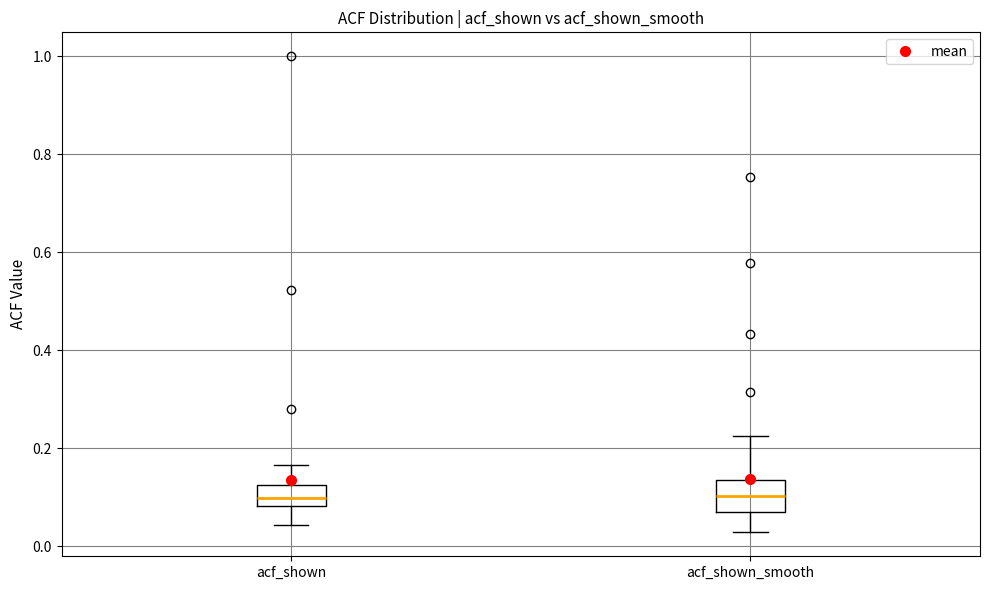

Reading left to right, read every box against the y-axis: the position of its median line, the range the box covers, and the ends of its whiskers. The values are not printed on the chart, so give them approximately, as read against the axis.

acf_shown: median 0.10, box 0.08 to 0.12, whiskers 0.04 to 0.16
acf_shown_smooth: median 0.10, box 0.08 to 0.14, whiskers 0.02 to 0.22